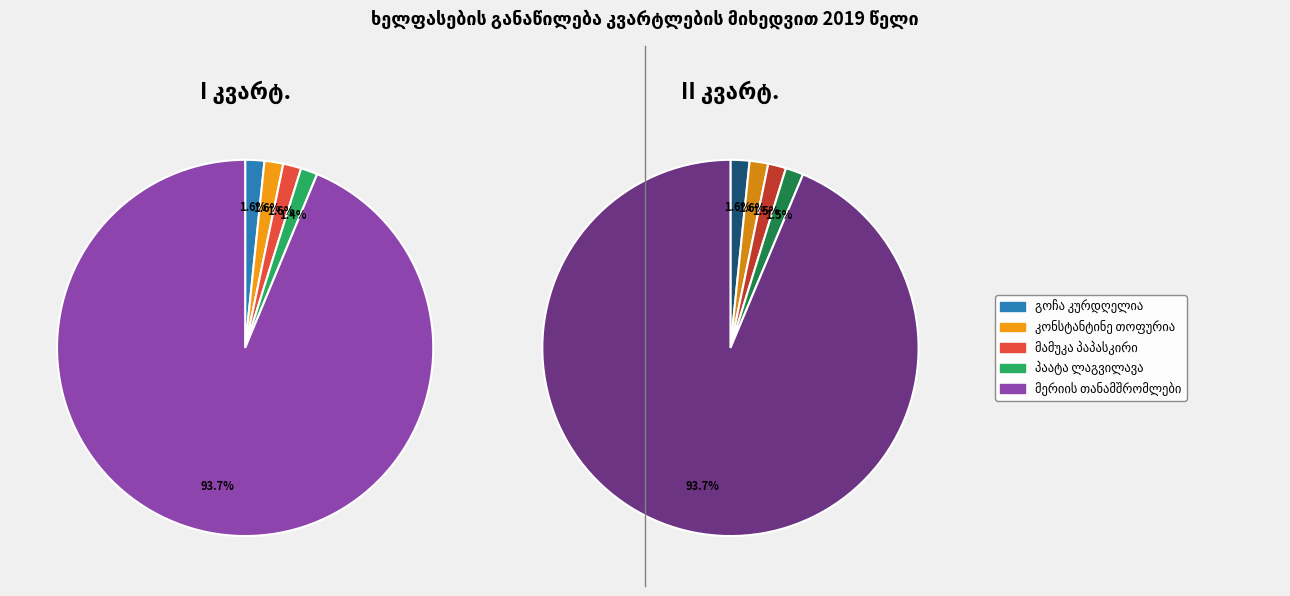

Does any single category account for the majority?

Yes